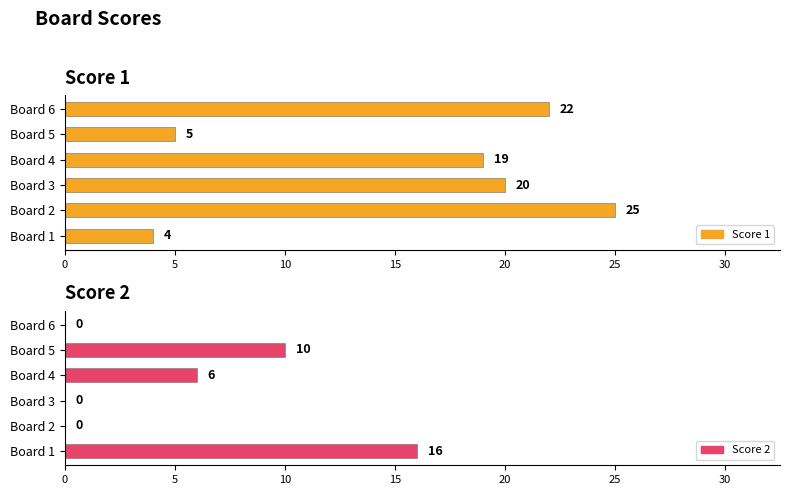

What is the difference between the maximum and minimum values in the Score 2 series?

16